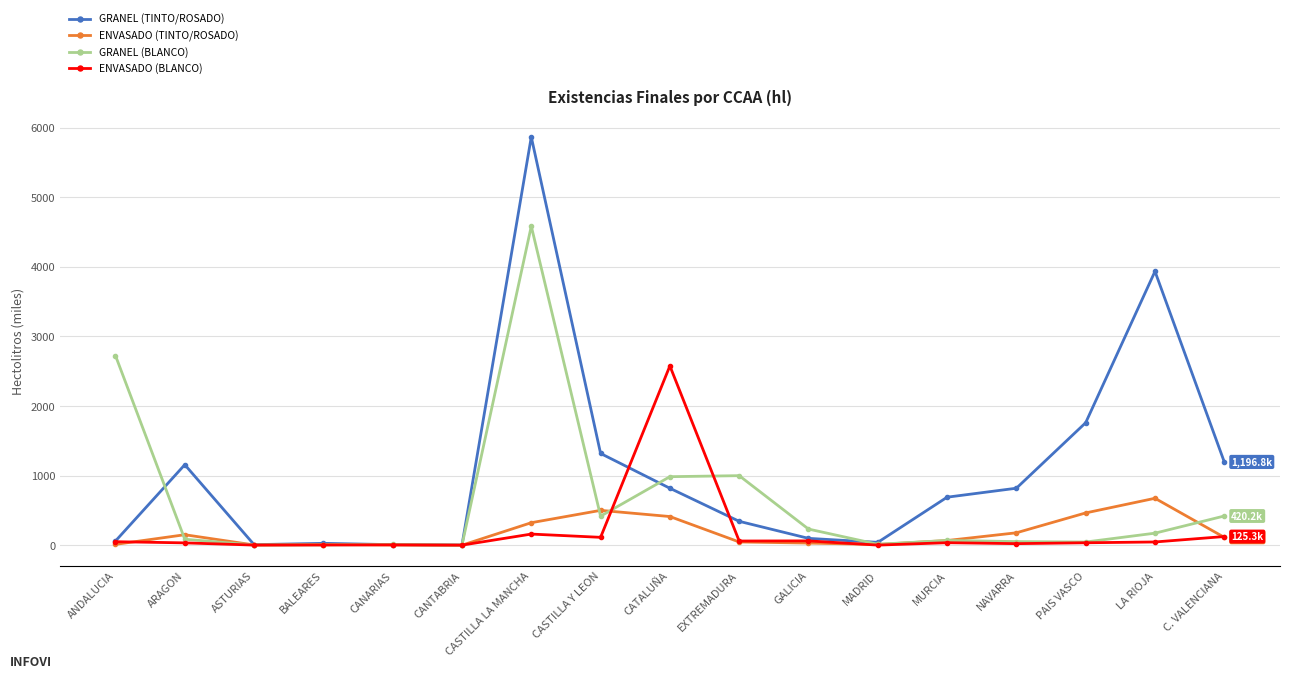

What is the approximate value of GRANEL (BLANCO) at CATALUÑA?

985.1